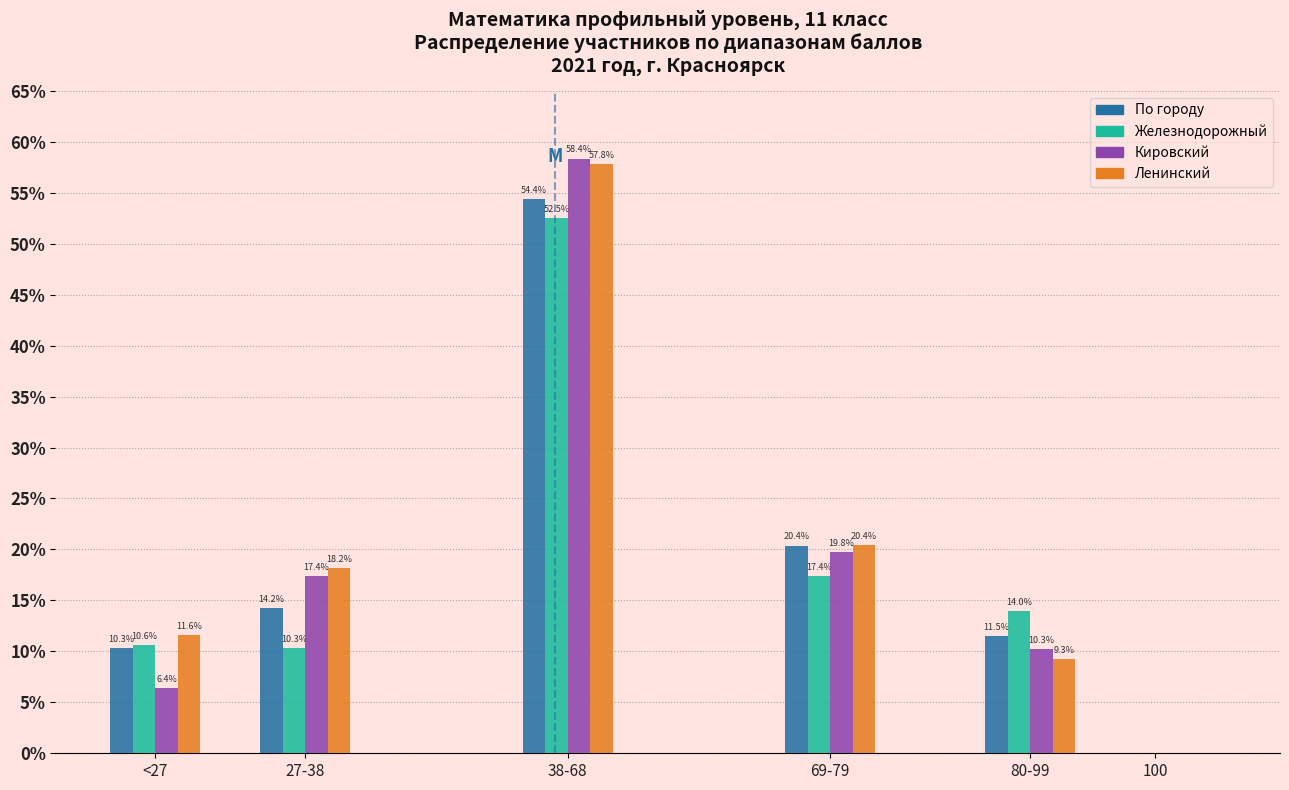

Reading left to right, what are all the values shown in this chart?

По городу: <27=10.3	27-38=14.2	38-68=54.4	69-79=20.4	80-99=11.5	100=0.0
Железнодорожный: <27=10.6	27-38=10.3	38-68=52.5	69-79=17.4	80-99=14.0	100=0.0
Кировский: <27=6.4	27-38=17.4	38-68=58.4	69-79=19.8	80-99=10.3	100=0.0
Ленинский: <27=11.6	27-38=18.2	38-68=57.8	69-79=20.4	80-99=9.3	100=0.0